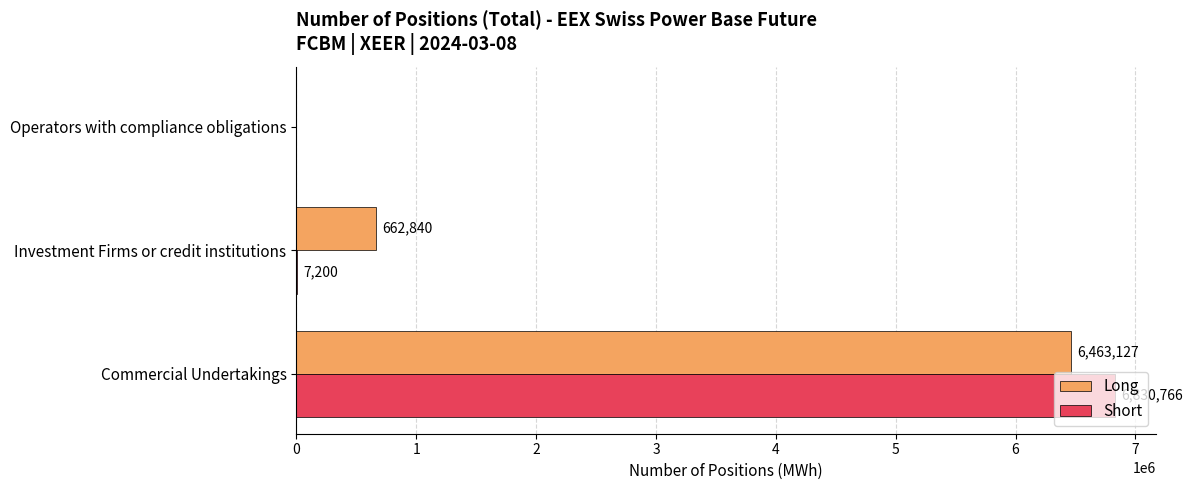

What is the sum of all Long values?

7125967